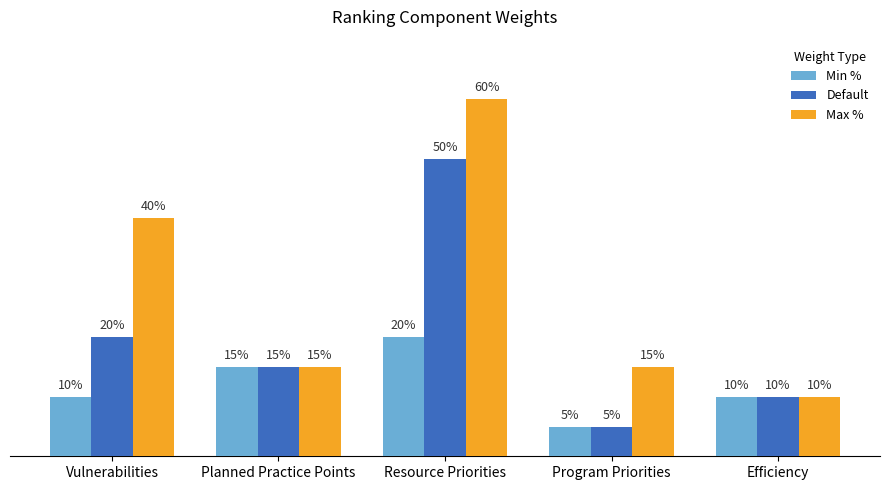

At which label is Max % closest to 35?

Vulnerabilities